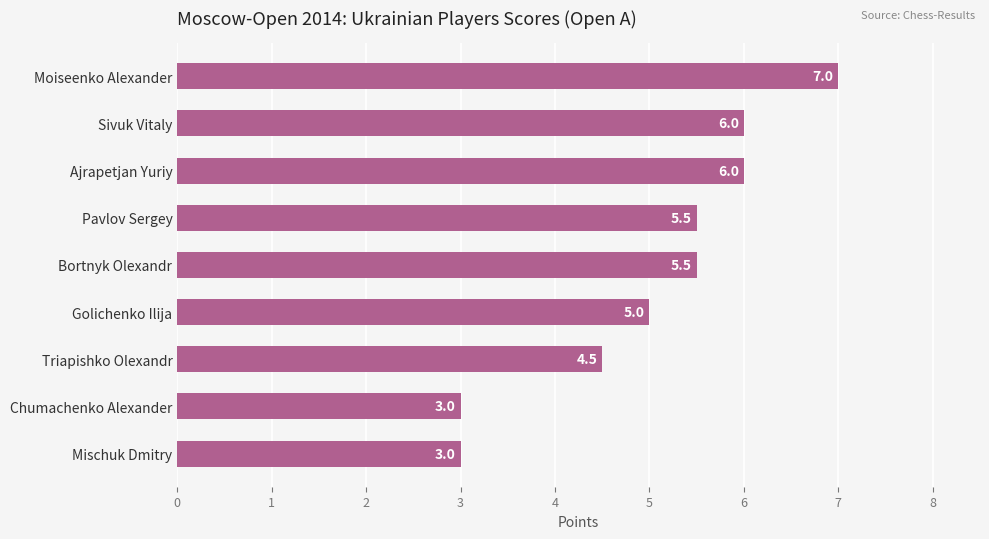

True or false: the data shows 9.8 at Pavlov Sergey.

False